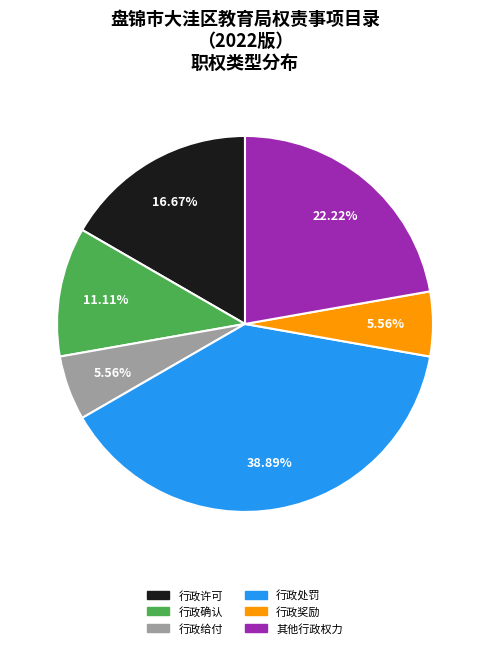

Is there a majority slice in this chart?

No